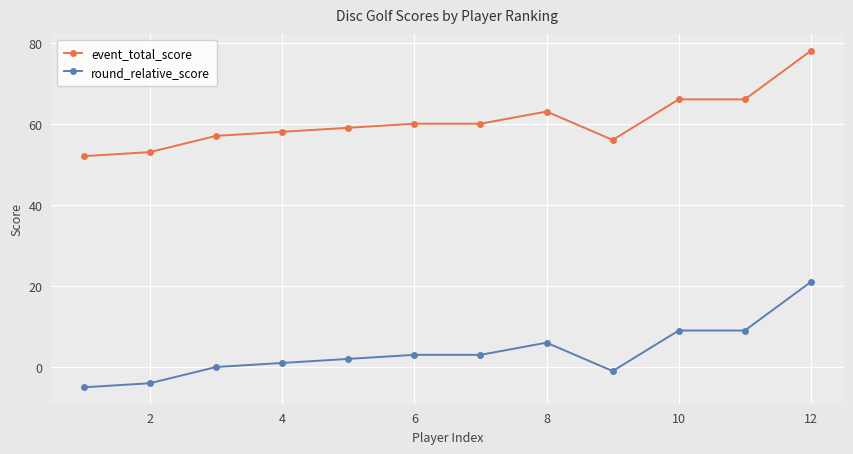

How many lines are shown in the chart?

2